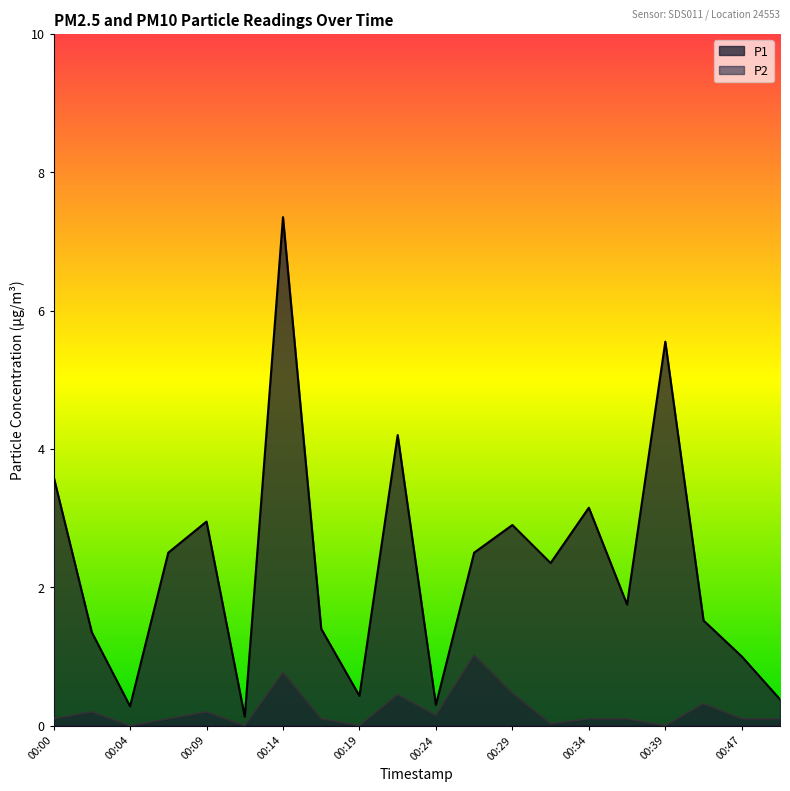

At how many categories does at least one series exceed 2?

10